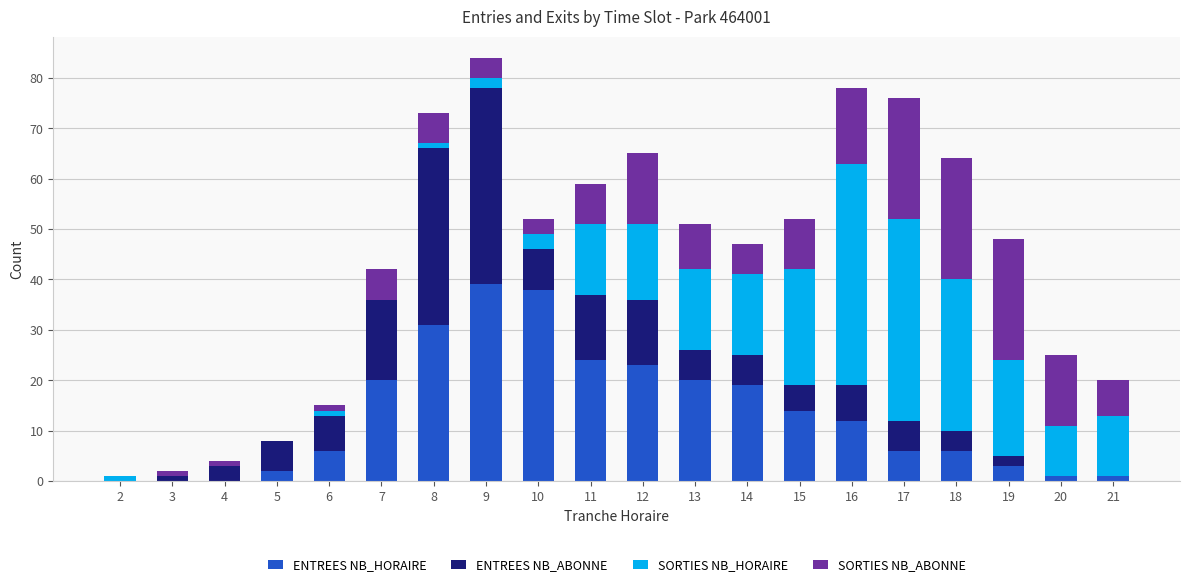

Is it true that ENTREES NB_HORAIRE equals 13 at 13?

False